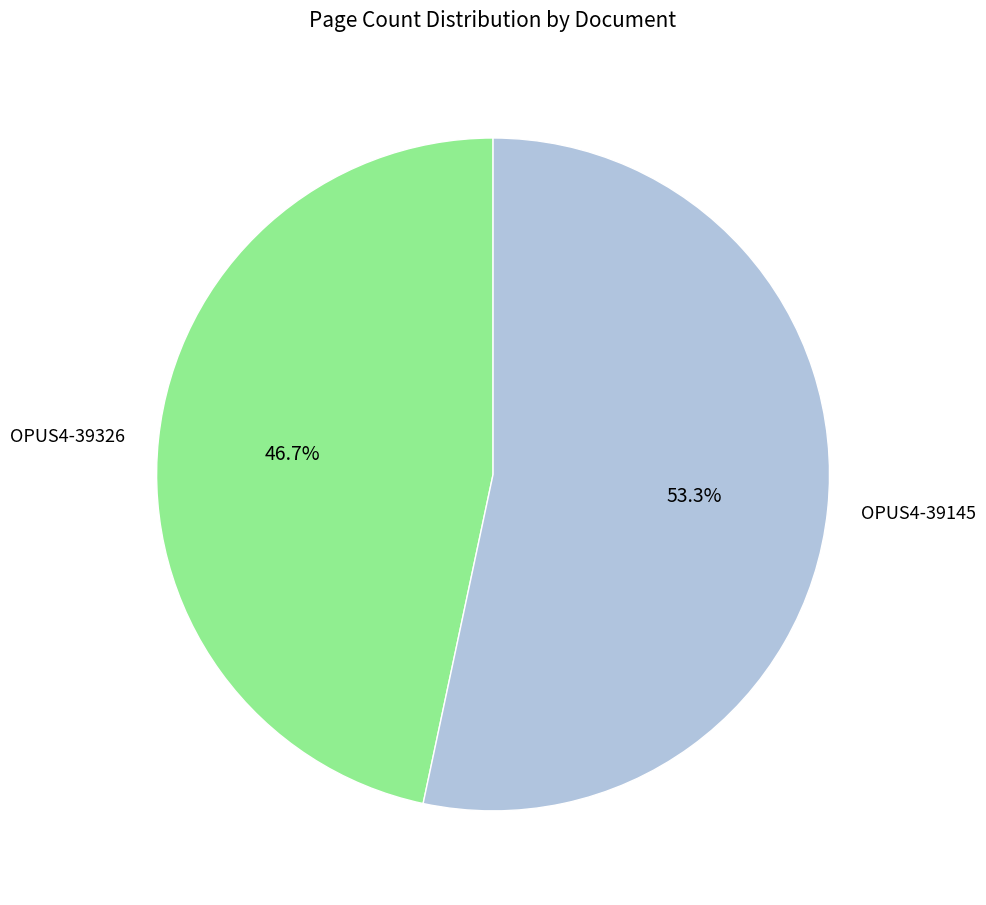

How many segments does this pie chart have?

2